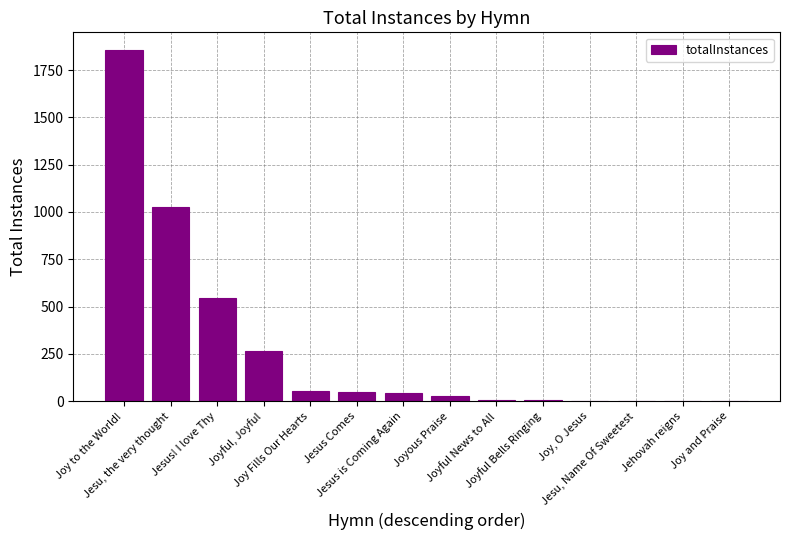

What is the maximum value shown in the chart?

1857